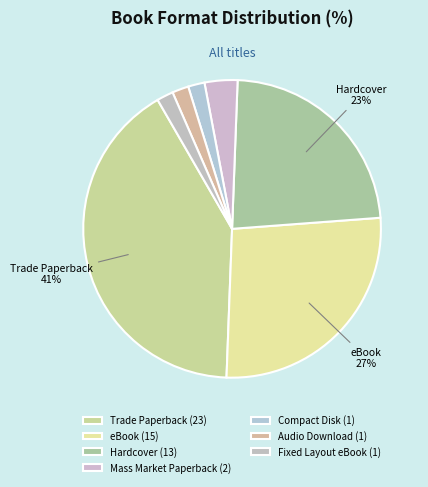

The Audio Download slice represents 2% of the pie. True or false?

True